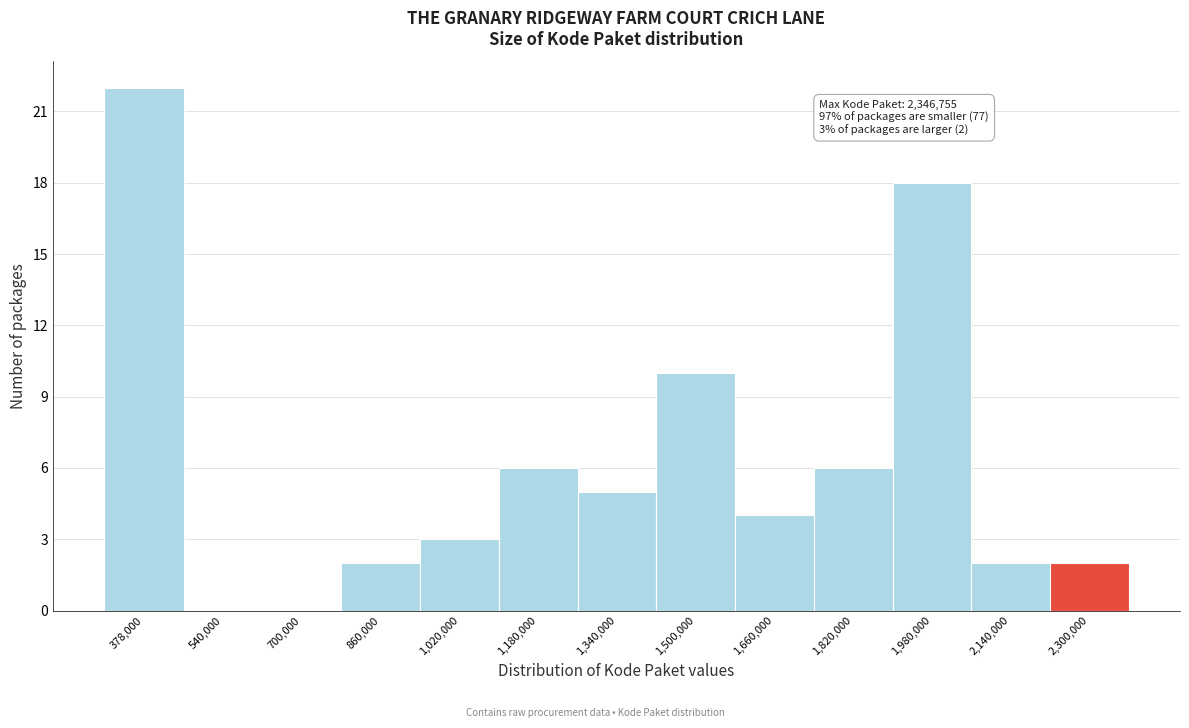

Reading left to right, extract all data points from this chart.

378,000=22	540,000=0	700,000=0	860,000=2	1,020,000=3	1,180,000=6	1,340,000=5	1,500,000=10	1,660,000=4	1,820,000=6	1,980,000=18	2,140,000=2	2,300,000=2